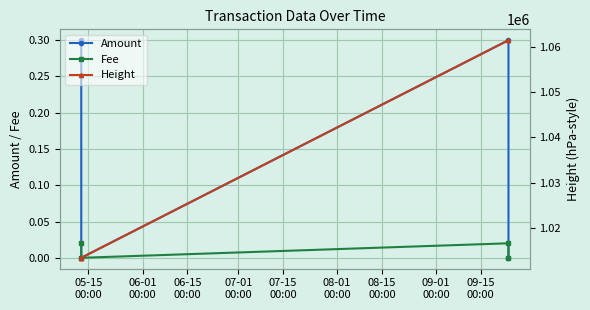

What is the value of the Amount point at the 3rd from the left?

0.3